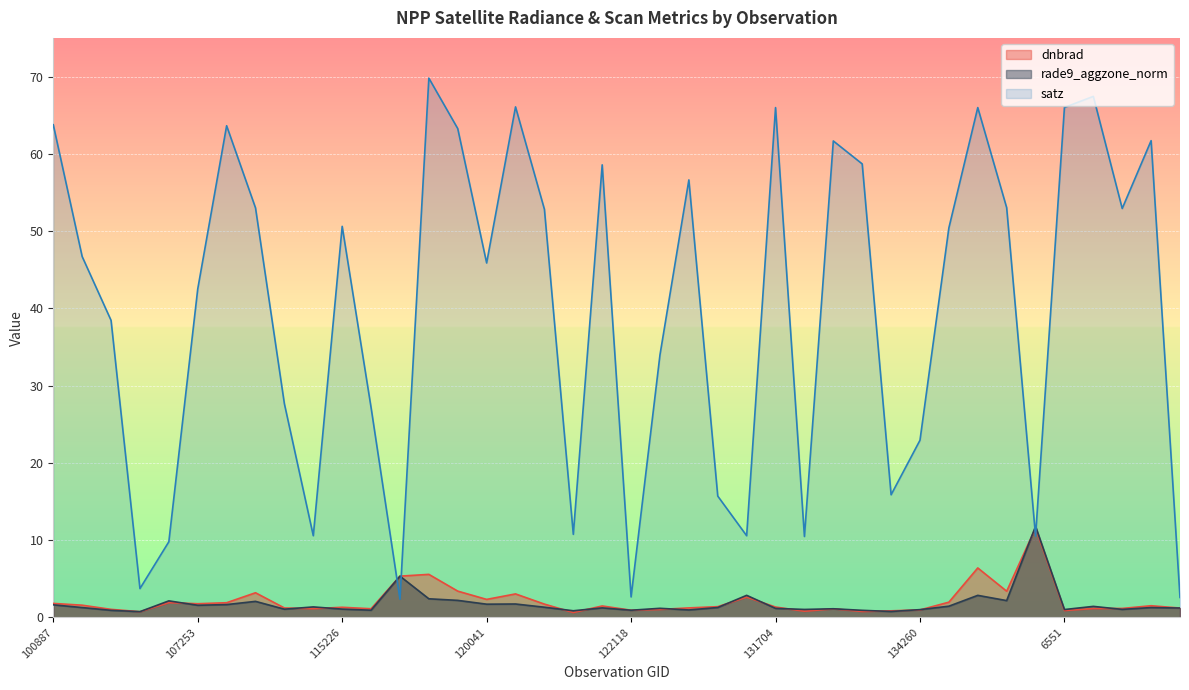

Reading right to left, transcribe all the data shown in this chart.

dnbrad: 139217=1.2	138620=1.5	137852=1.2	137664=1.1	6551=0.9	135187=11.6	134821=3.4	134626=6.4	134442=2.0	134260=1.0	134076=0.8	132798=0.8	132606=1.1	132248=0.8	131704=1.3	124082=2.6	123011=1.4	122463=1.2	122289=1.0	122118=0.9	121771=1.5	121249=0.6	120905=1.7	3995=3.0	120041=2.3	119873=3.4	3797=5.6	119351=5.3	115591=1.1	115226=1.3	113817=1.1	113644=1.2	113477=3.2	108496=1.9	107253=1.8	107081=1.9	104431=0.7	104315=1.0	101013=1.6	100887=1.8
rade9_aggzone_norm: 139217=1.2	138620=1.3	137852=1.0	137664=1.4	6551=1.0	135187=11.8	134821=2.2	134626=2.9	134442=1.5	134260=1.0	134076=0.8	132798=0.9	132606=1.1	132248=1.0	131704=1.2	124082=2.9	123011=1.3	122463=1.0	122289=1.2	122118=0.9	121771=1.2	121249=0.9	120905=1.3	3995=1.7	120041=1.7	119873=2.2	3797=2.4	119351=5.3	115591=0.9	115226=1.1	113817=1.4	113644=1.1	113477=2.1	108496=1.7	107253=1.6	107081=2.1	104431=0.7	104315=0.9	101013=1.3	100887=1.6
satz: 139217=2.6	138620=61.7	137852=52.9	137664=67.4	6551=66.0	135187=10.5	134821=53.0	134626=66.0	134442=50.4	134260=22.9	134076=15.9	132798=58.7	132606=61.7	132248=10.5	131704=66.0	124082=10.6	123011=15.7	122463=56.6	122289=34.0	122118=2.6	121771=58.6	121249=10.8	120905=52.8	3995=66.1	120041=45.9	119873=63.3	3797=69.8	119351=2.4	115591=27.2	115226=50.6	113817=10.6	113644=27.6	113477=53.0	108496=63.6	107253=42.5	107081=9.8	104431=3.7	104315=38.4	101013=46.7	100887=63.8